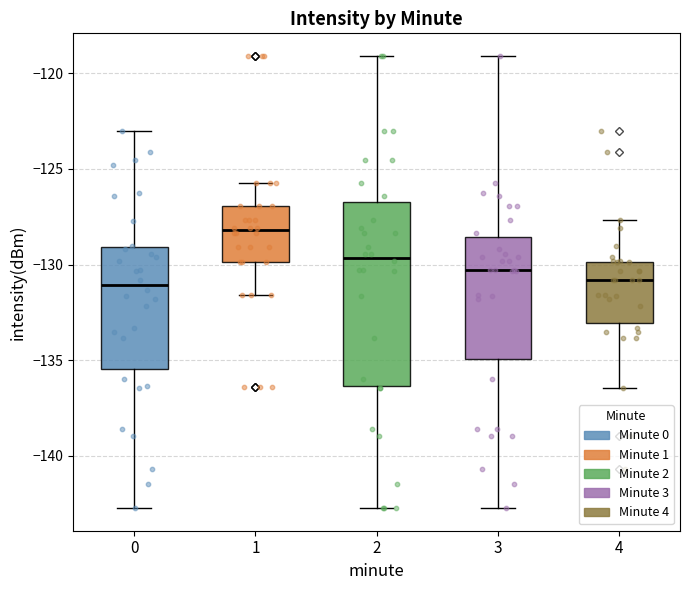

Reading left to right, transcribe this box plot: for each box, give where its median line is, the range the box spans, and where its two whiskers end, as read against the y-axis. The values are not printed on the chart, so give them approximately, as read against the axis.

0: median -131.0, box -135.5 to -129.0, whiskers -142.5 to -123.0
1: median -128.0, box -130.0 to -127.0, whiskers -131.5 to -125.5
2: median -129.5, box -136.5 to -126.5, whiskers -142.5 to -119.0
3: median -130.5, box -135.0 to -128.5, whiskers -142.5 to -119.0
4: median -131.0, box -133.0 to -130.0, whiskers -136.5 to -127.5